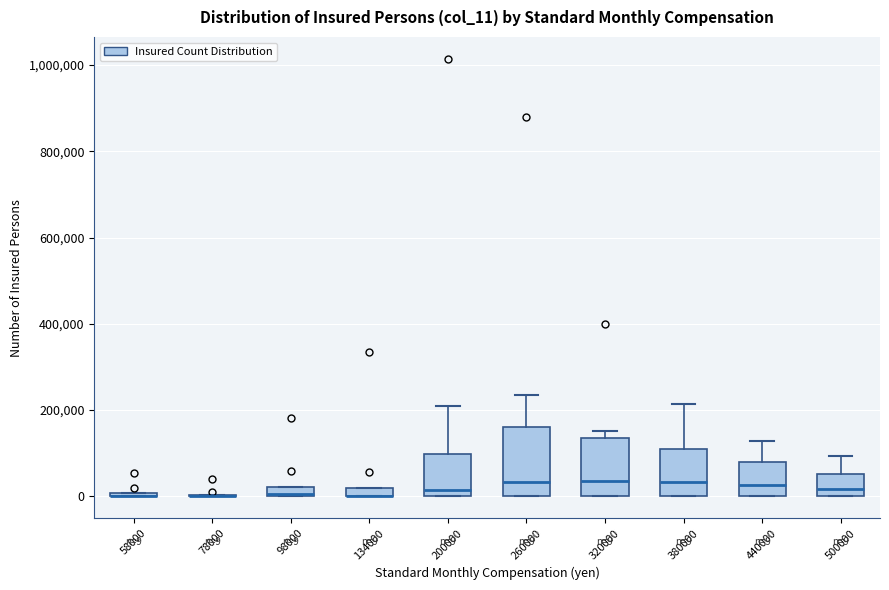

Comparing the boxes themselves (not the whiskers), which one is the tallest?

260000